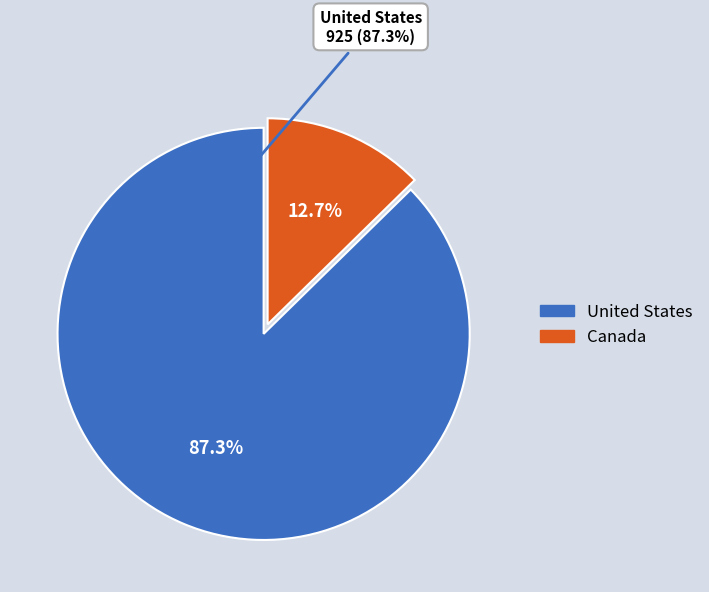

To the nearest percent, what is the average slice percentage?

50%